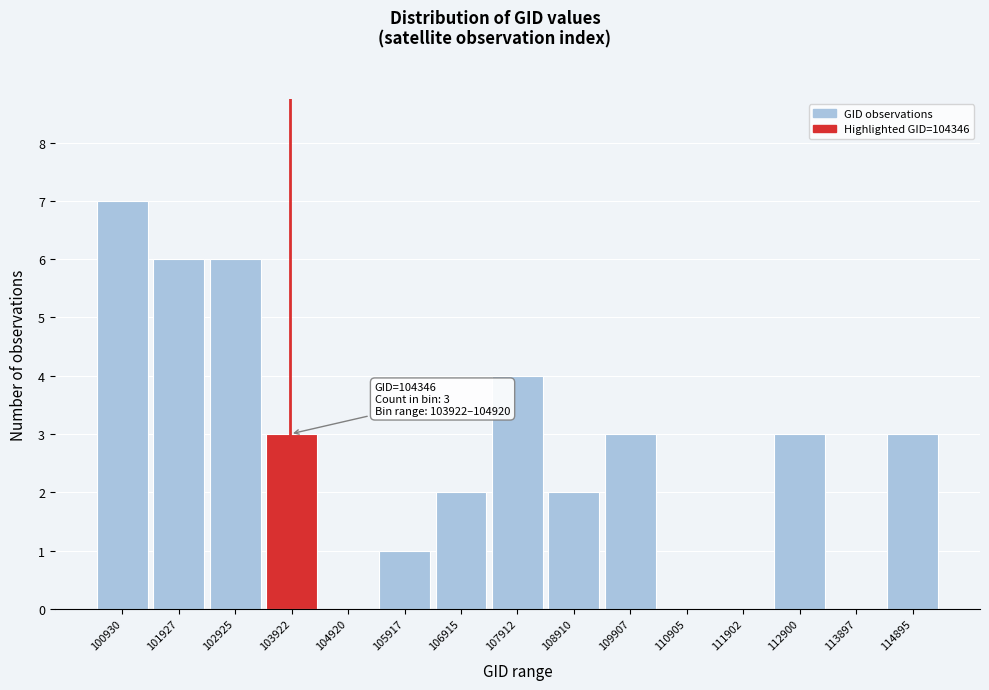

Reading left to right, list all the values displayed in this chart.

100930=7	101927=6	102925=6	103922=3	104920=0	105917=1	106915=2	107912=4	108910=2	109907=3	110905=0	111902=0	112900=3	113897=0	114895=3